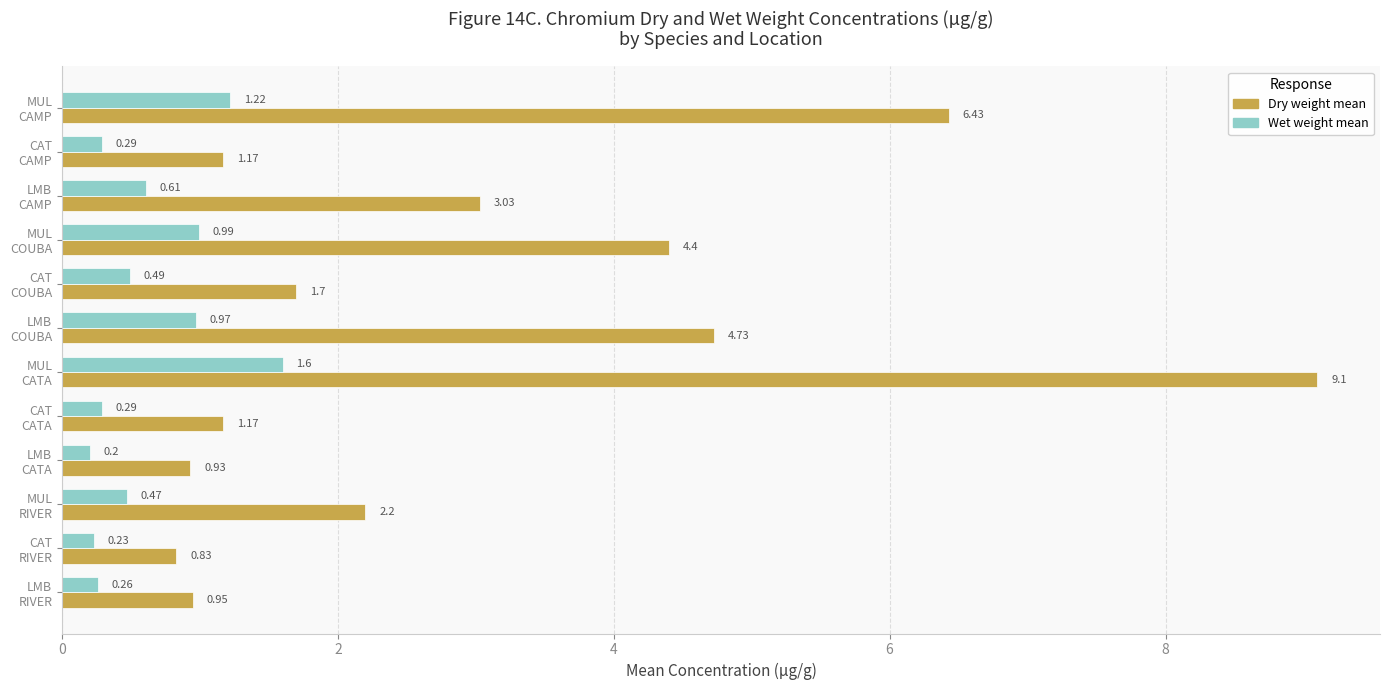

What is the average value of the Dry weight mean series?

3.1